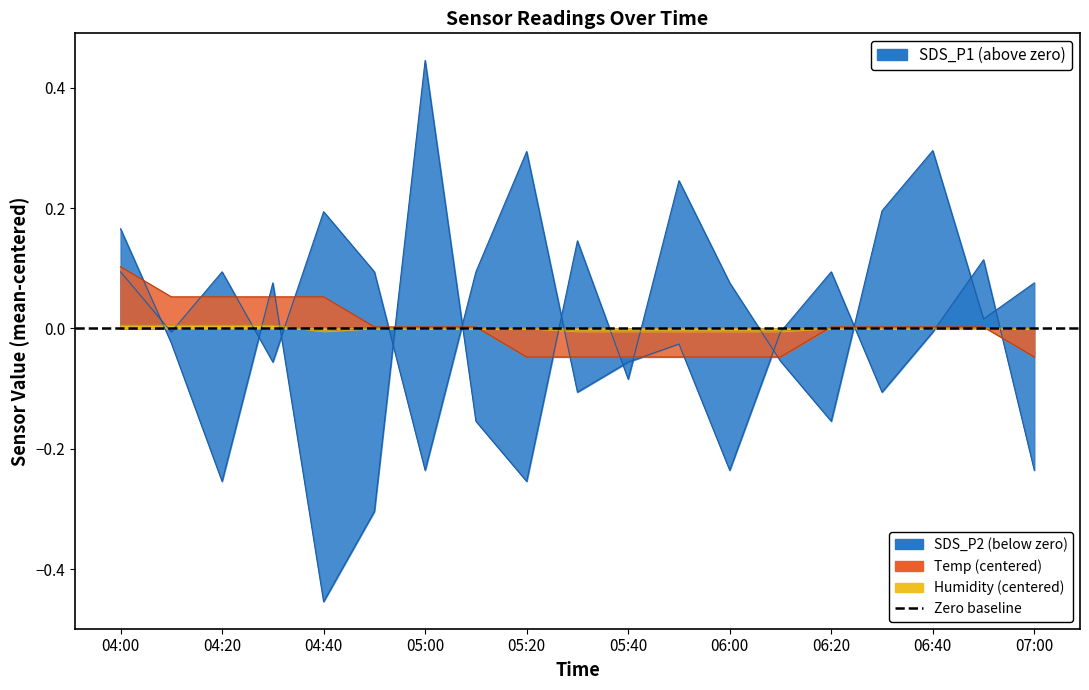

Between which two adjacent categories do SDS_P2 and Humidity first intersect?

04:00 and 04:10